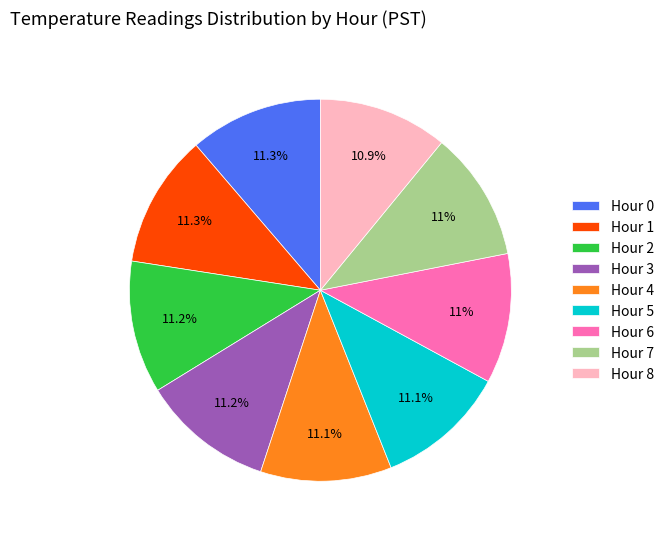

How much of the chart is everything except Hour 7?

89.0%